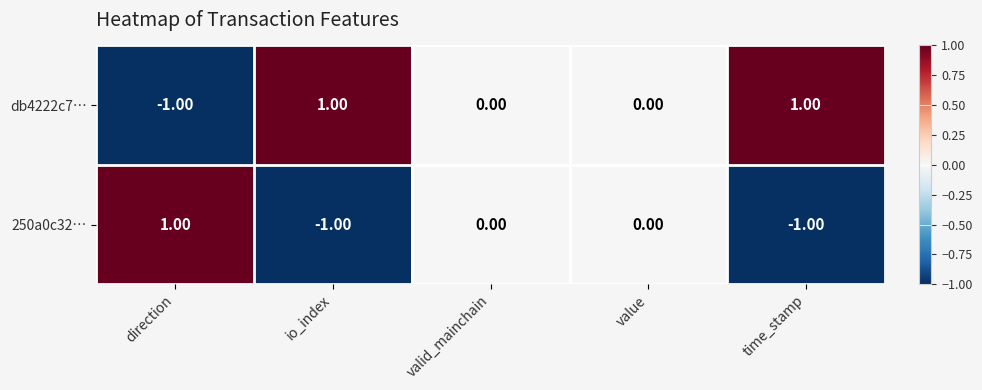

Which series has the largest total across all categories?

db4222c7…